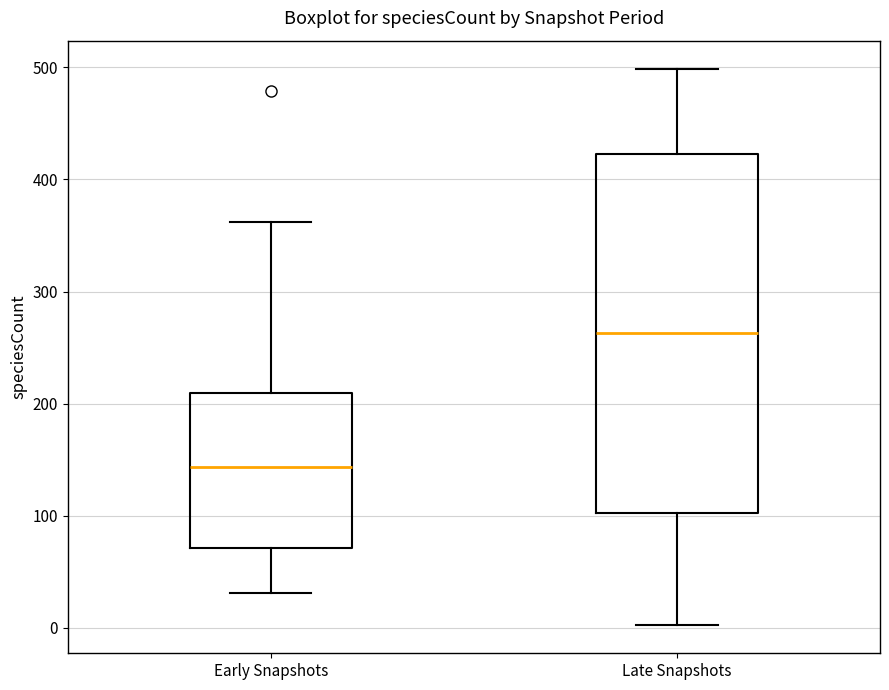

Where is the lower edge of the box for Late Snapshots on the y-axis? The values are not printed on the chart, so give them approximately, as read against the axis.

100